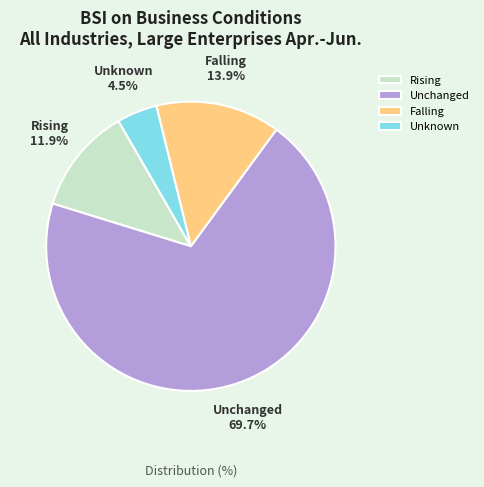

To the nearest percent, what is the combined percentage of Unknown and Unchanged?

74%